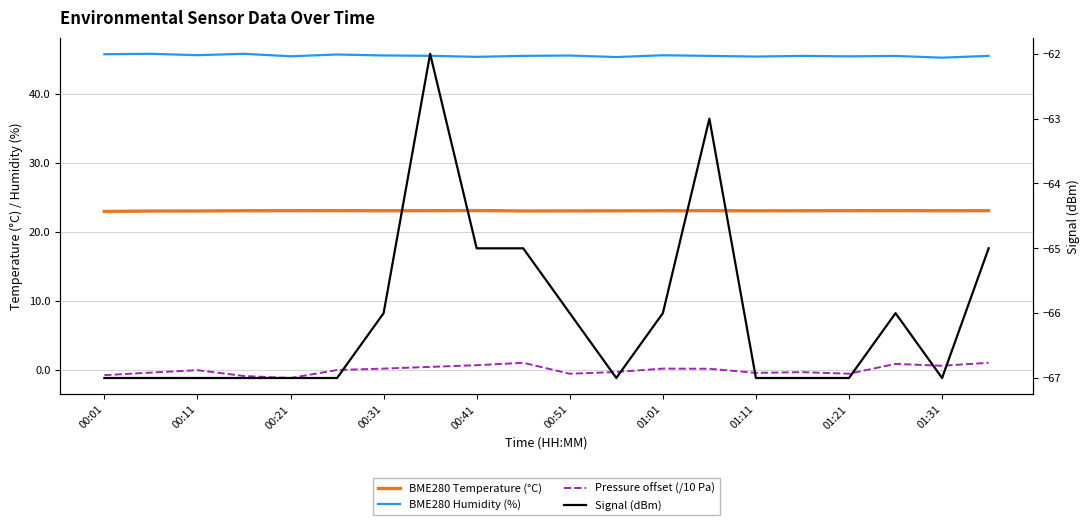

At which label does BME280 Temperature (°C) reach its peak?

00:41